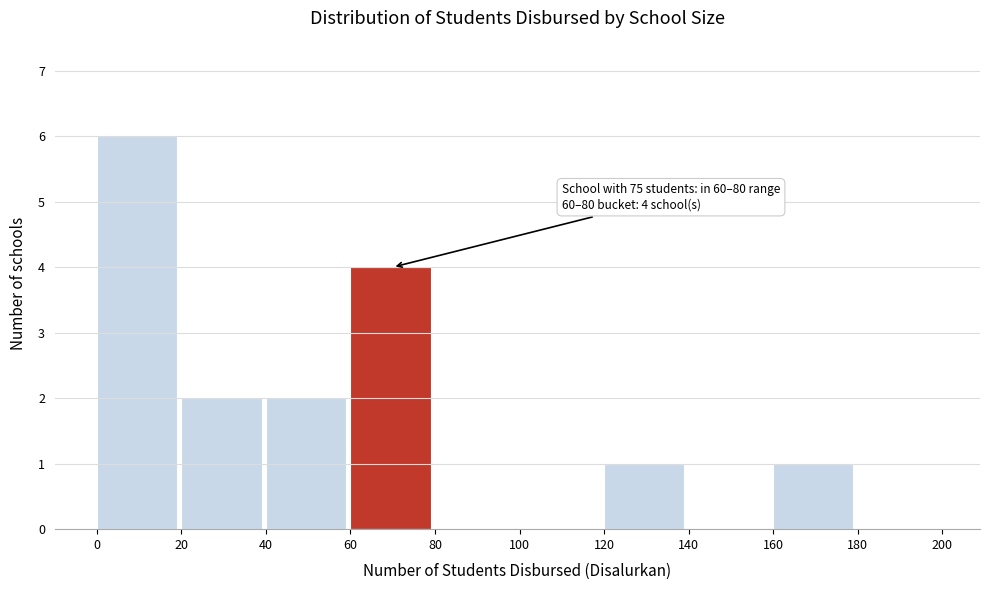

Over which range of the x-axis is the bar tallest?

0 to 20